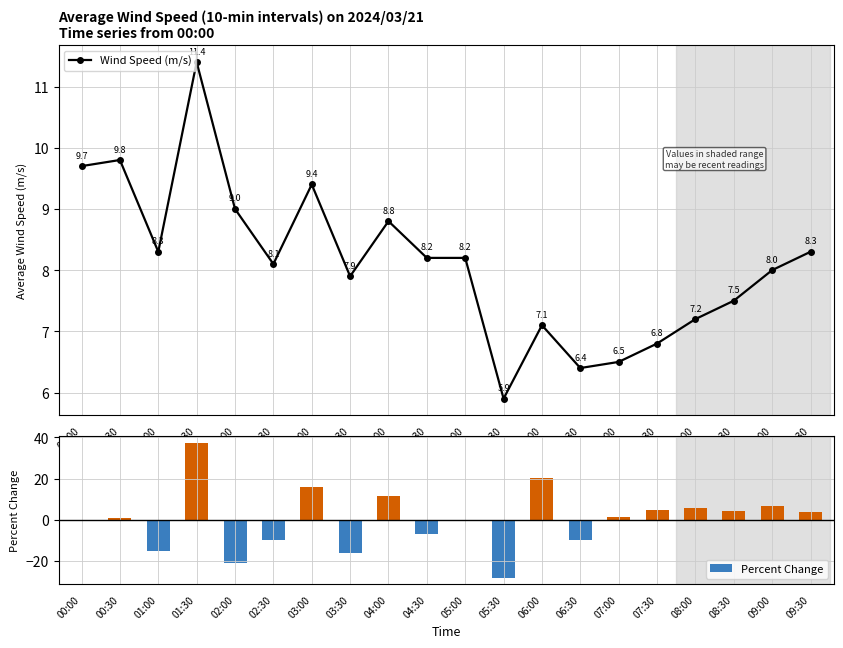

What is the difference between the Wind Speed (m/s) values at 07:00 and 09:30?

1.8